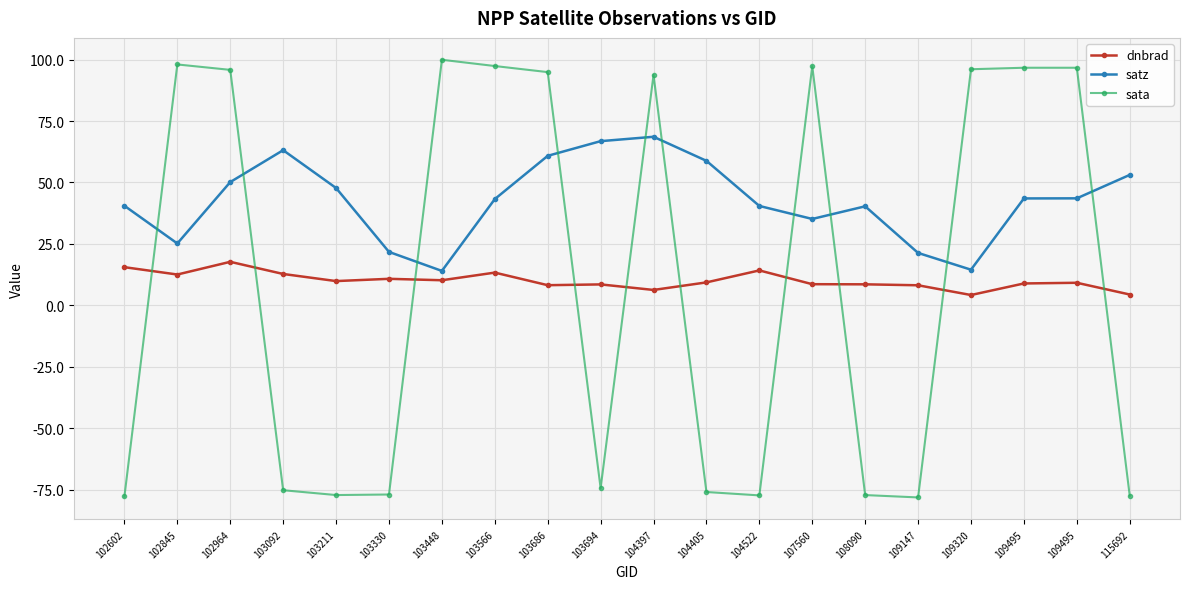

At which label does satz first exceed 43?

102964